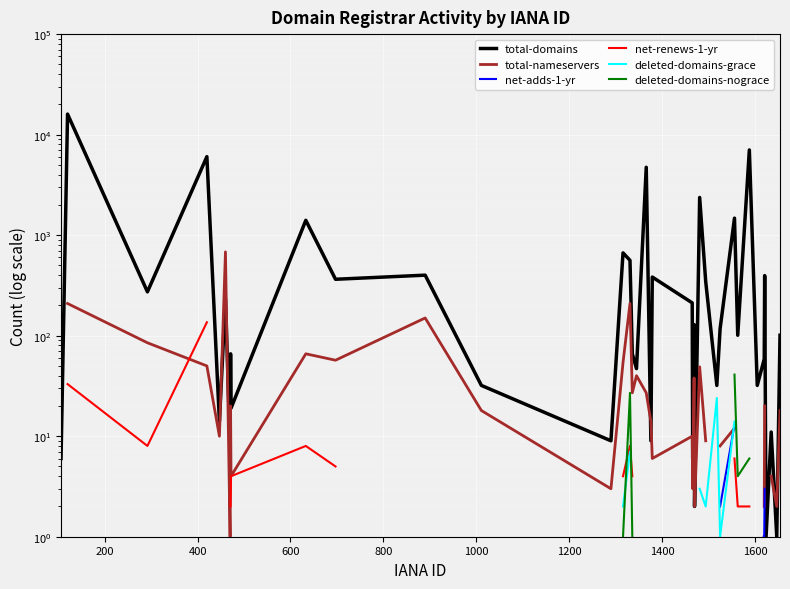

How many lines are shown in the chart?

6